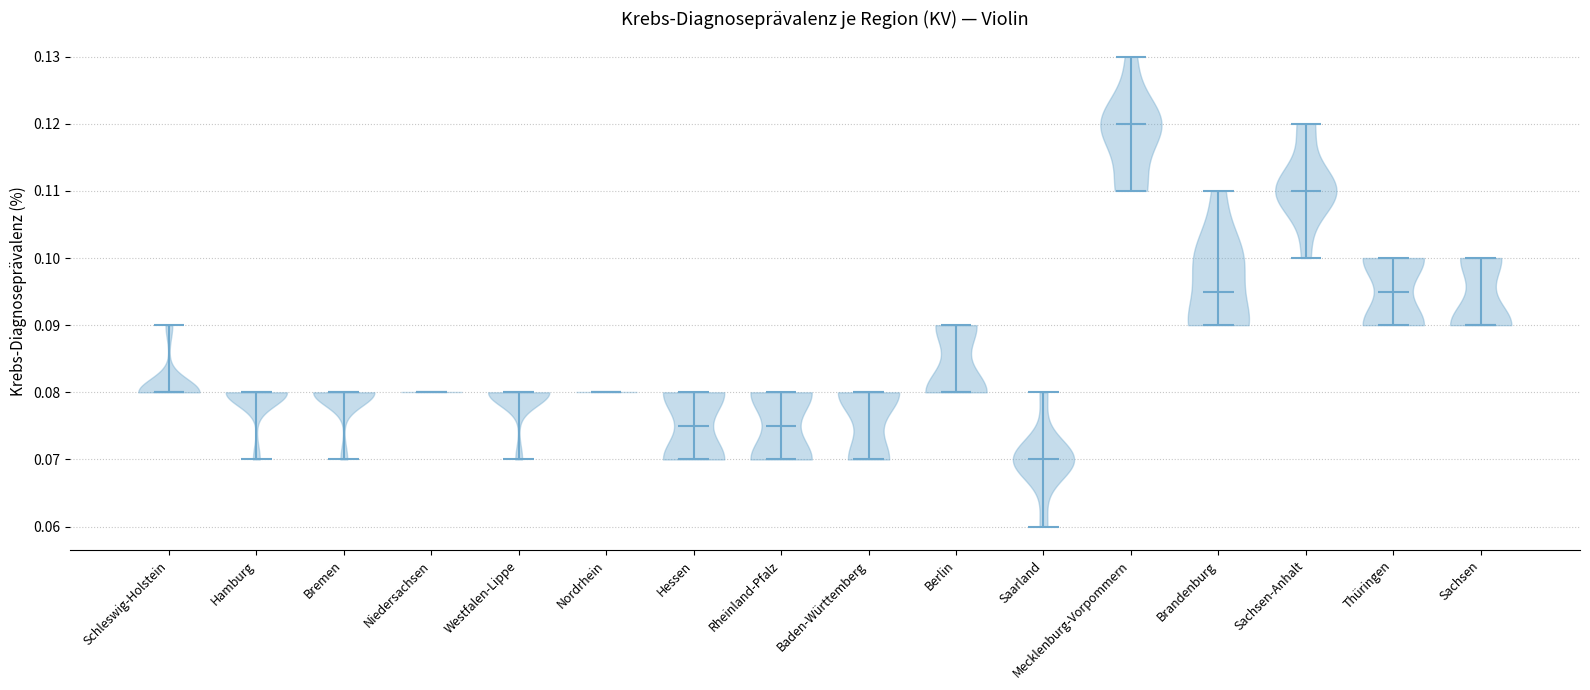

Reading left to right, read every violin against the y-axis: where its median line is, and the lowest and highest points it reaches. The values are not printed on the chart, so give them approximately, as read against the axis.

Schleswig-Holstein: median line 0.080, lowest point 0.080, highest point 0.090
Hamburg: median line 0.080, lowest point 0.070, highest point 0.080
Bremen: median line 0.080, lowest point 0.070, highest point 0.080
Niedersachsen: median line 0.080, lowest point 0.080, highest point 0.080
Westfalen-Lippe: median line 0.080, lowest point 0.070, highest point 0.080
Nordrhein: median line 0.080, lowest point 0.080, highest point 0.080
Hessen: median line 0.075, lowest point 0.070, highest point 0.080
Rheinland-Pfalz: median line 0.075, lowest point 0.070, highest point 0.080
Baden-Württemberg: median line 0.080, lowest point 0.070, highest point 0.080
Berlin: median line 0.080, lowest point 0.080, highest point 0.090
Saarland: median line 0.070, lowest point 0.060, highest point 0.080
Mecklenburg-Vorpommern: median line 0.120, lowest point 0.110, highest point 0.130
Brandenburg: median line 0.095, lowest point 0.090, highest point 0.110
Sachsen-Anhalt: median line 0.110, lowest point 0.100, highest point 0.120
Thüringen: median line 0.095, lowest point 0.090, highest point 0.100
Sachsen: median line 0.090, lowest point 0.090, highest point 0.100